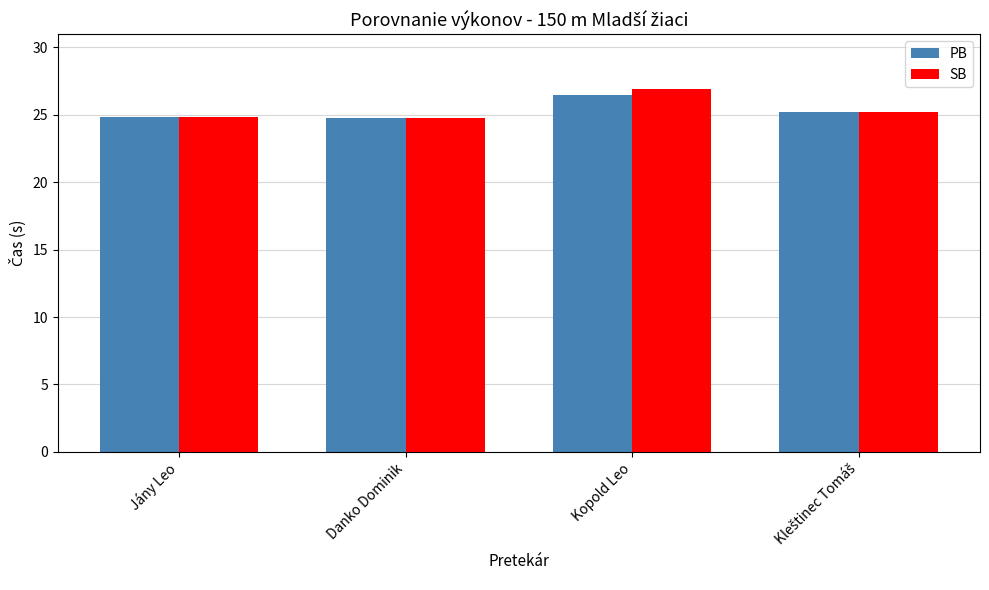

Read the PB value at Danko Dominik.

24.8